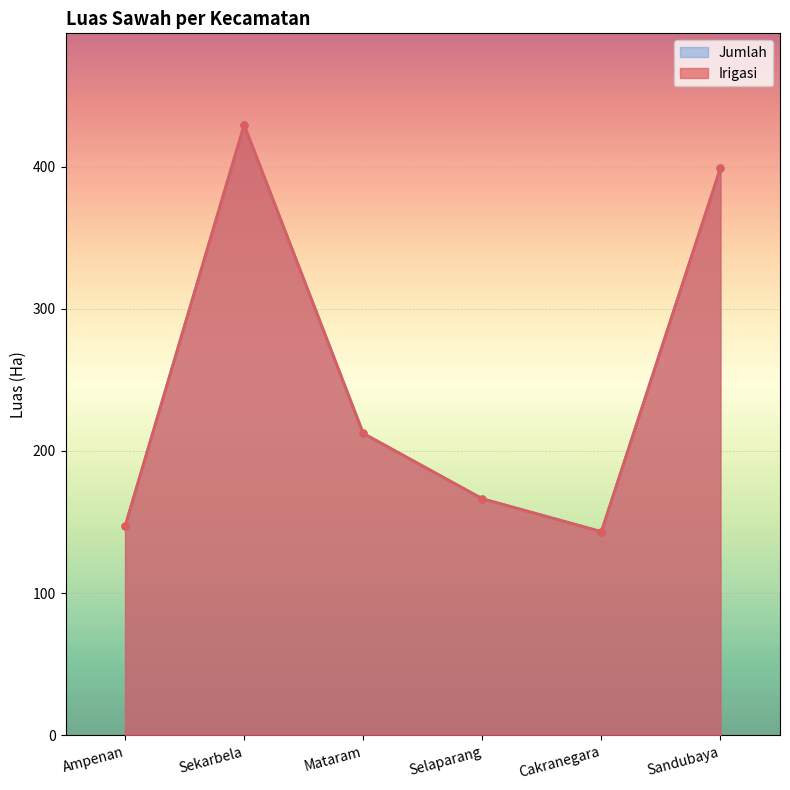

In Jumlah, how many points are higher than both neighbors (excluding endpoints)?

1